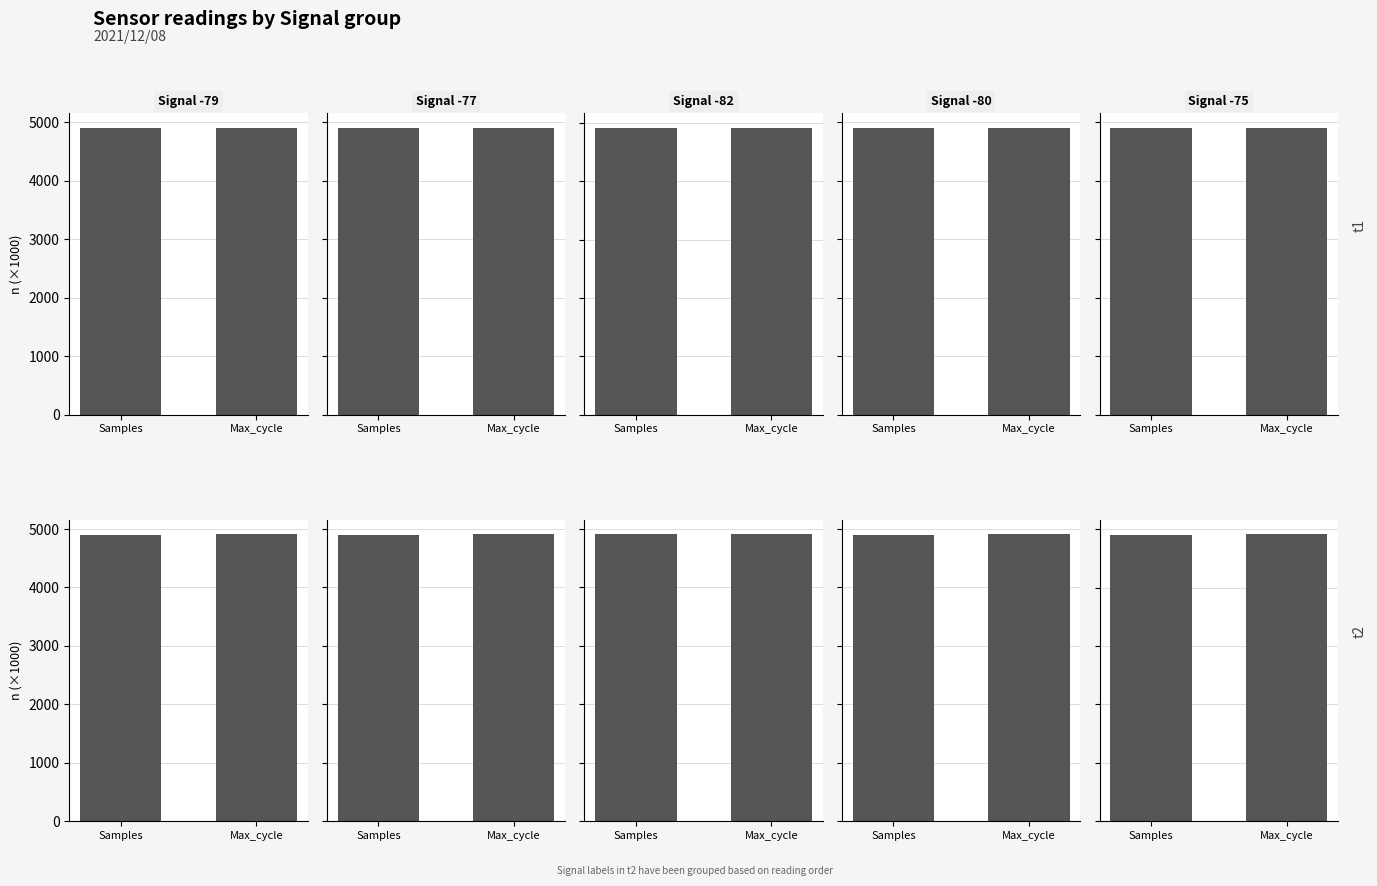

List the series in order of their peak value, highest first.

Signal -75, Signal -79, Signal -80, Signal -77, Signal -82